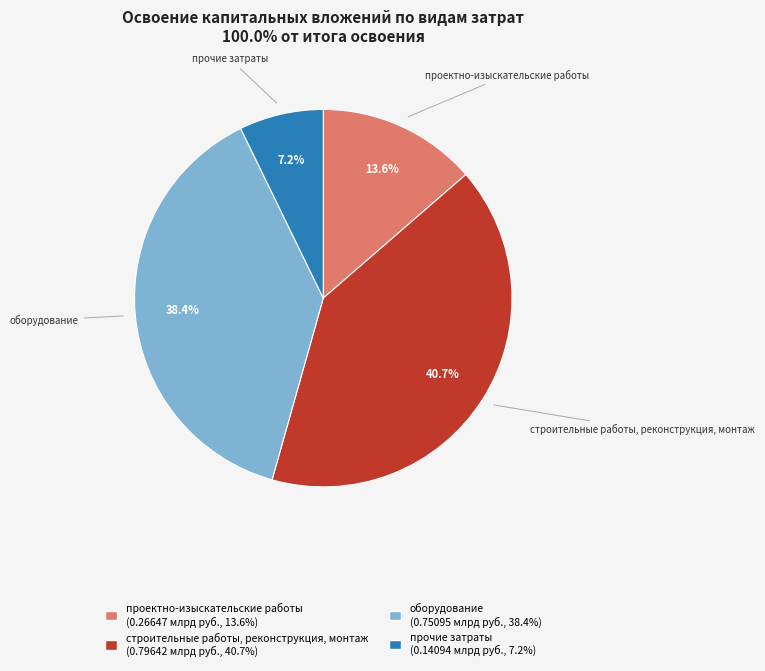

Is it true that оборудование is 38% of the pie?

True